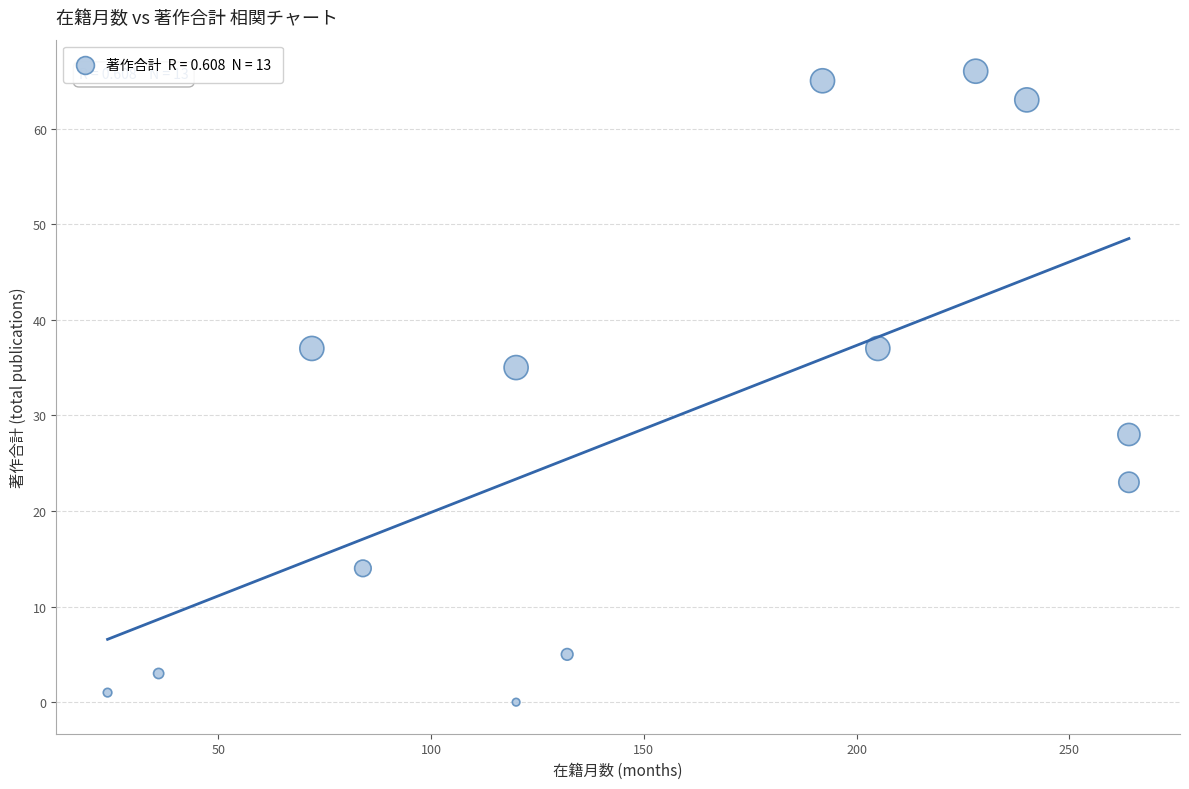

What Y value in the scatter plot is closest to 33?

35